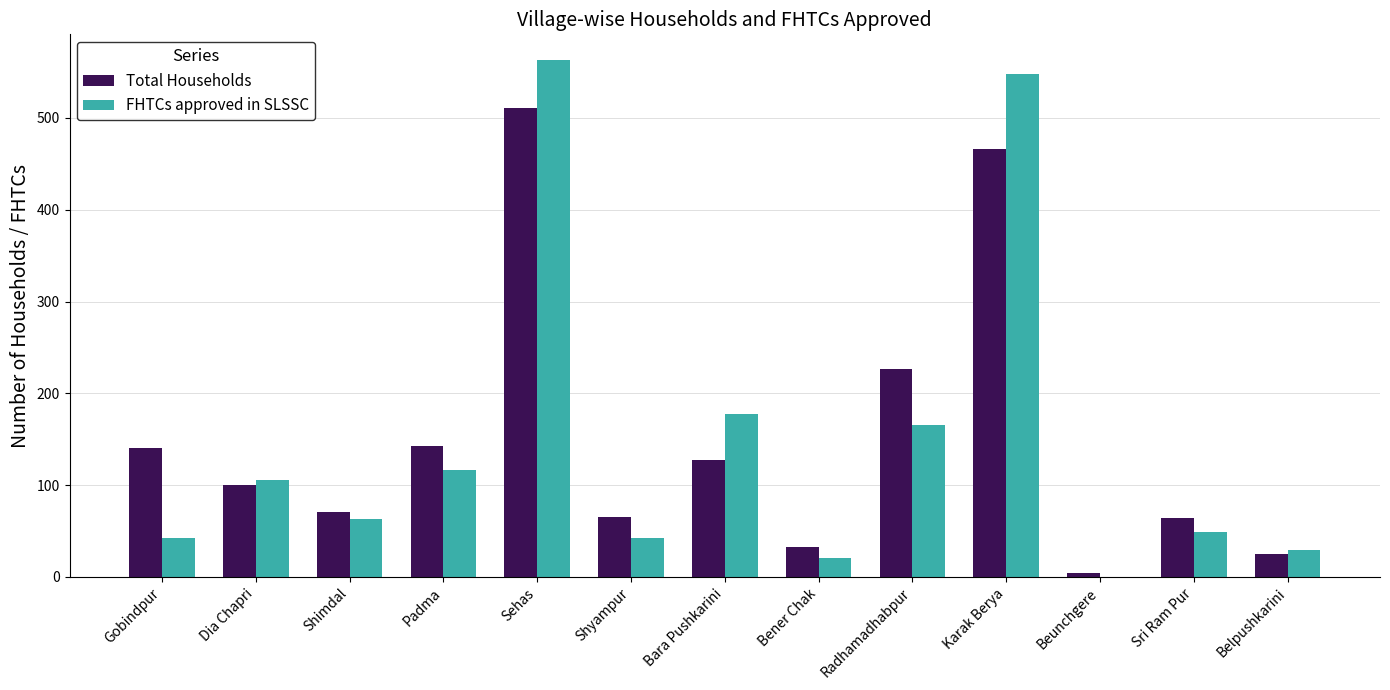

What is the spread (max minus min) of values at Shimdal?

8